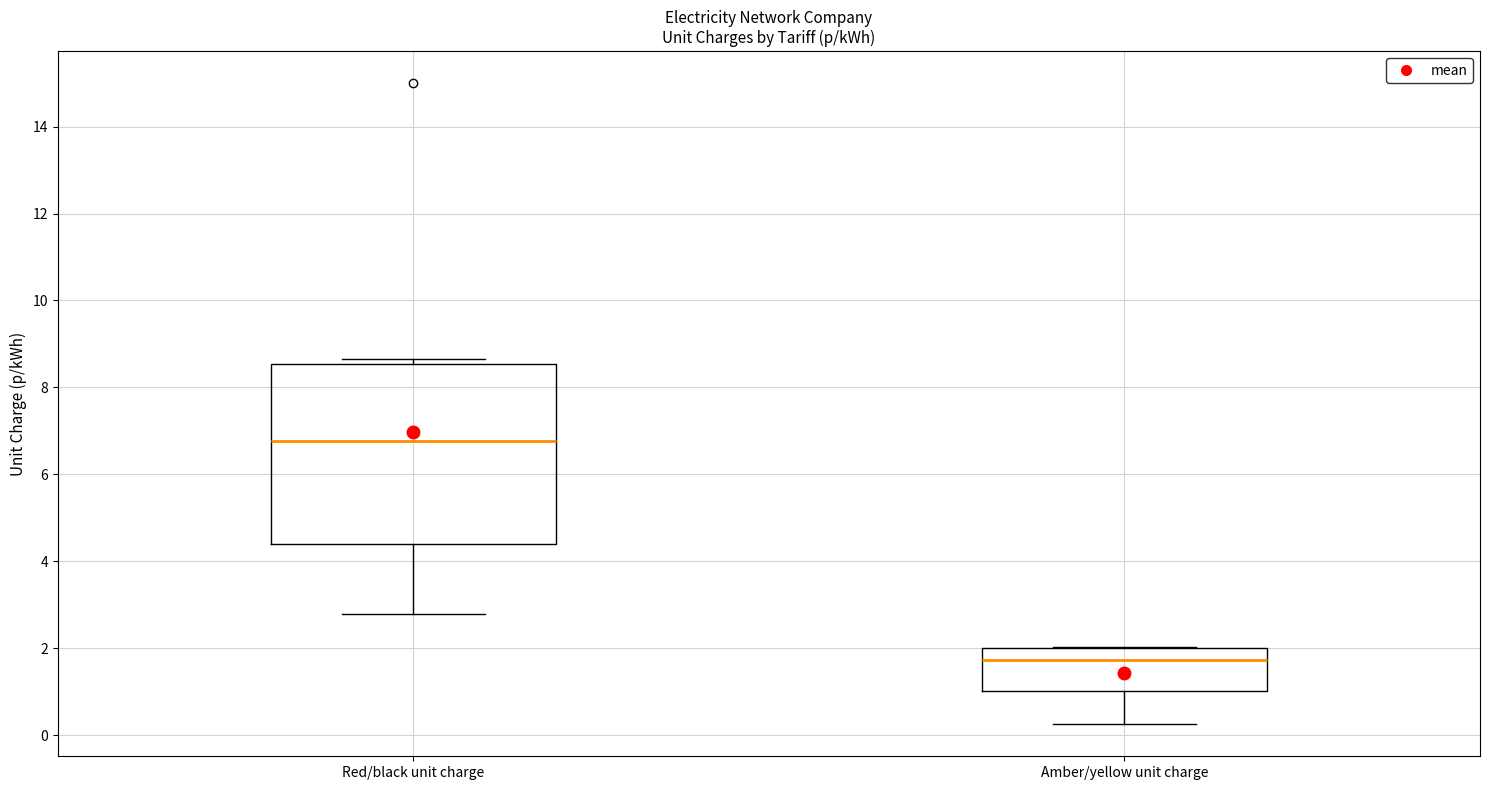

Reading left to right, read every box against the y-axis: the position of its median line, the range the box covers, and the ends of its whiskers. The values are not printed on the chart, so give them approximately, as read against the axis.

Red/black unit charge: median 6.8, box 4.4 to 8.6, whiskers 2.8 to 8.6 (just above the box's upper edge)
Amber/yellow unit charge: median 1.8, box 1.0 to 2.0, whiskers 0.2 to 2.0